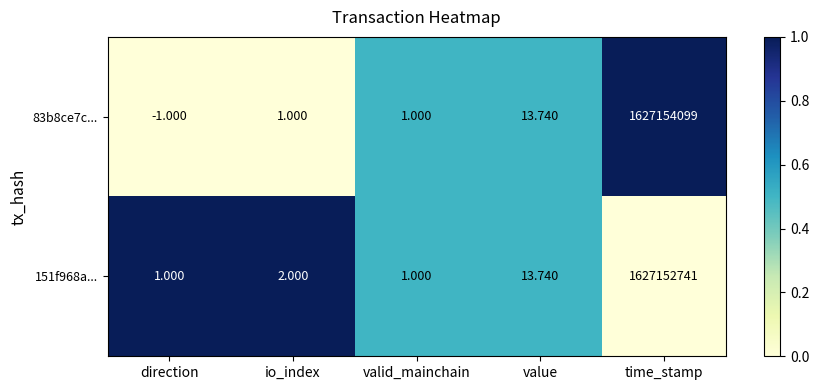

Is the value of 83b8ce7c... at valid_mainchain greater than the value of 151f968a... at time_stamp?

No